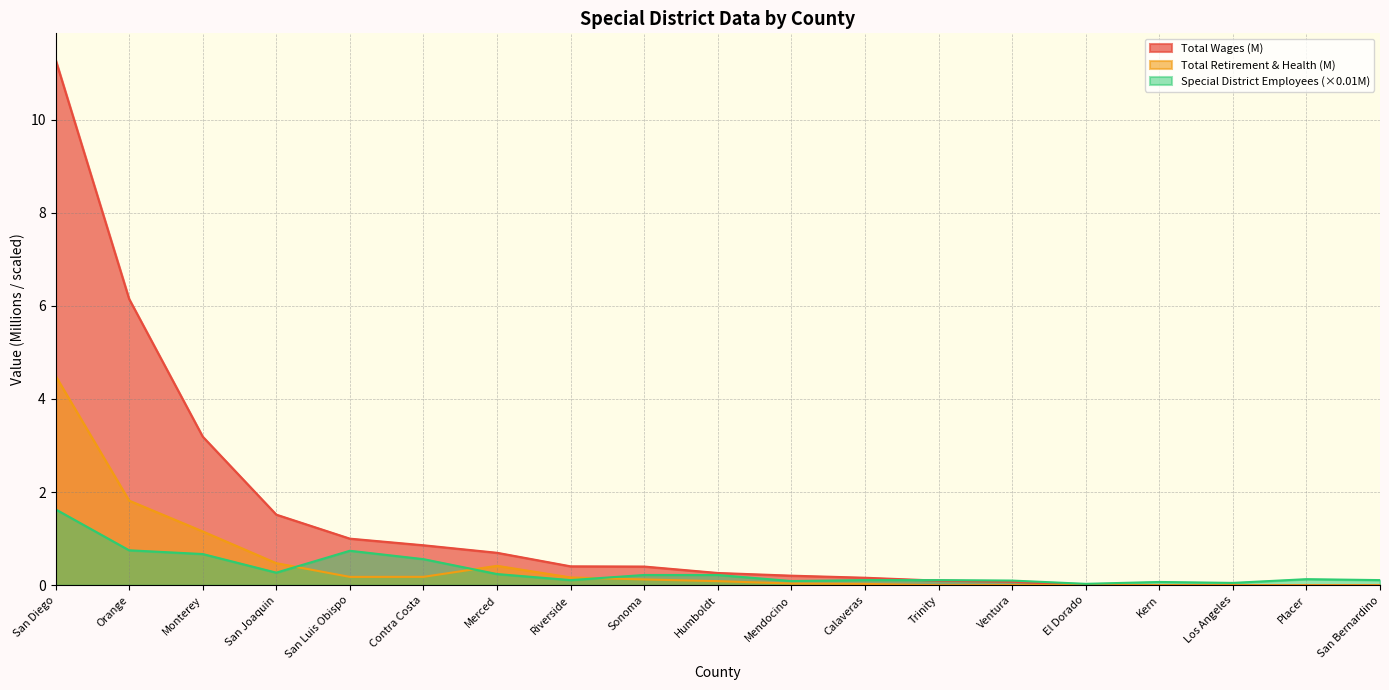

Rank the series by their maximum value, from lowest to highest.

Special District Employees (×0.01M), Total Retirement & Health (M), Total Wages (M)